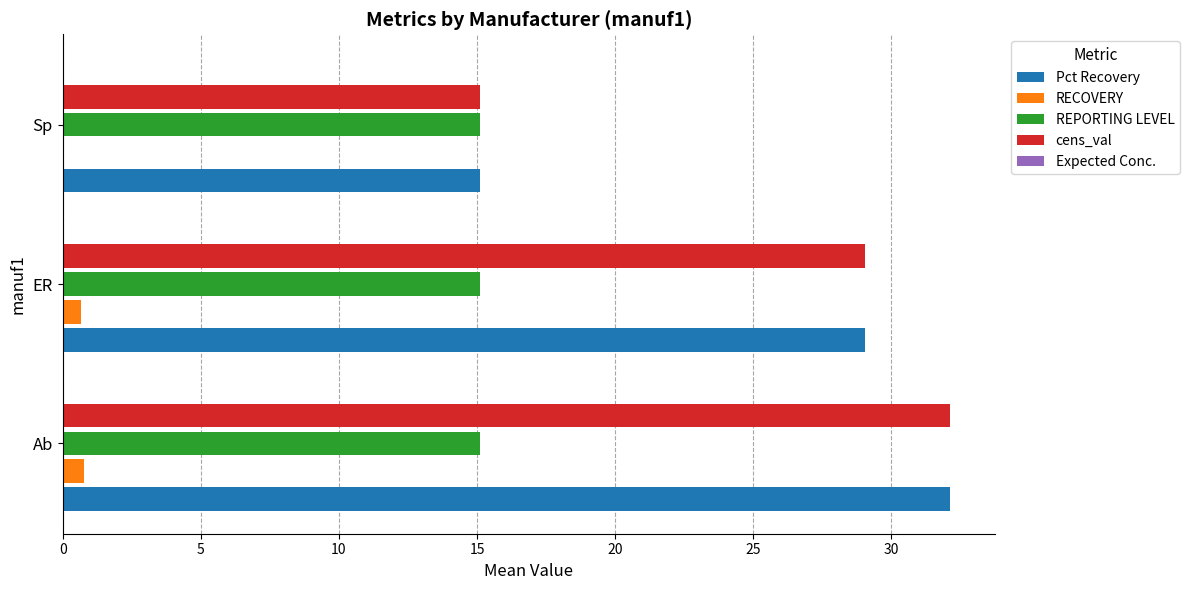

The cens_val series shows 29.1 at ER. True or false?

True